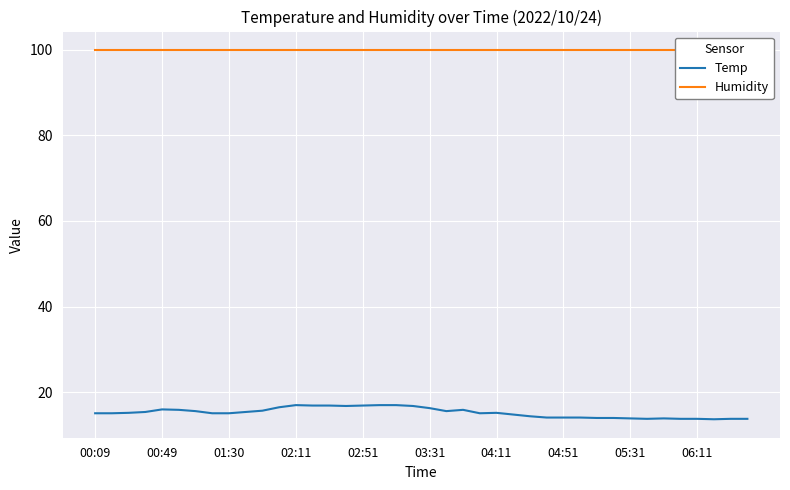

What is the highest value of the Temp series?

17.0